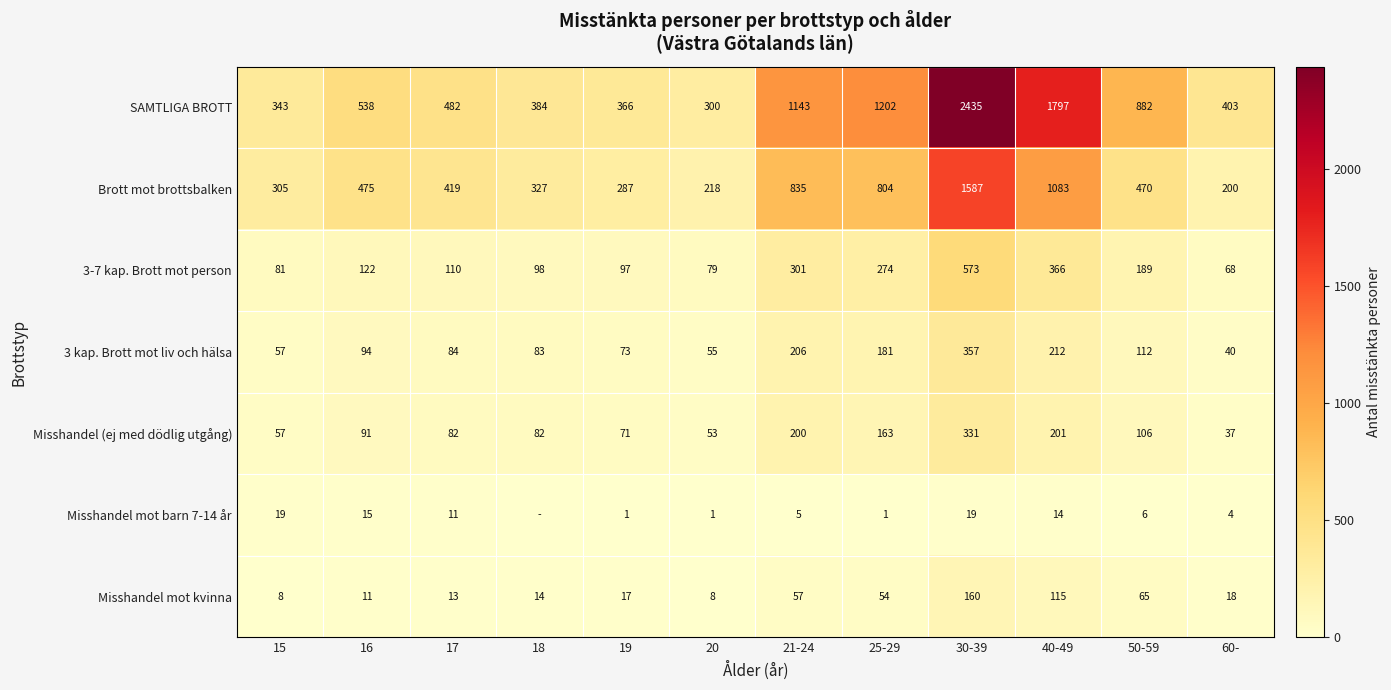

How many distinct data groups are displayed?

7